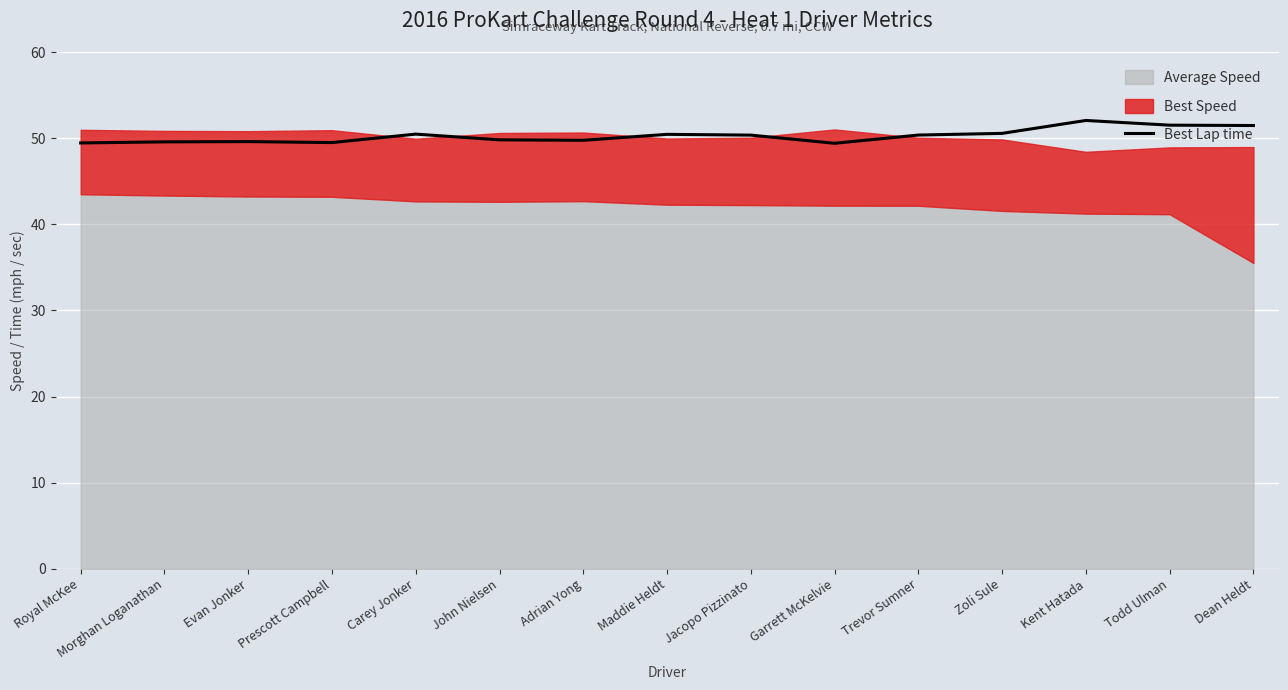

Is it true that Best Lap time equals 50.5 at Carey Jonker?

True